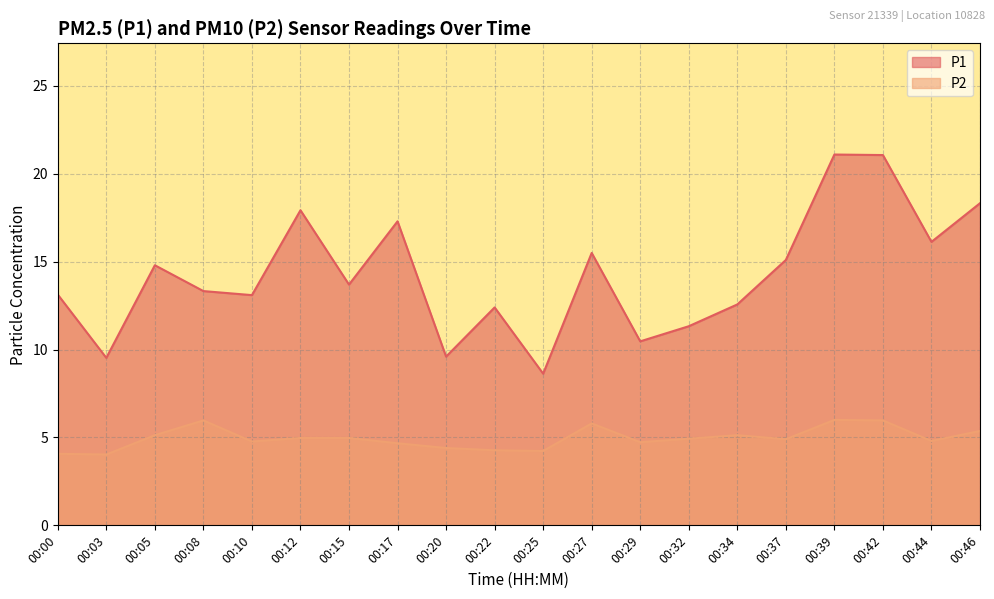

Where is the first local maximum for P1?

00:05